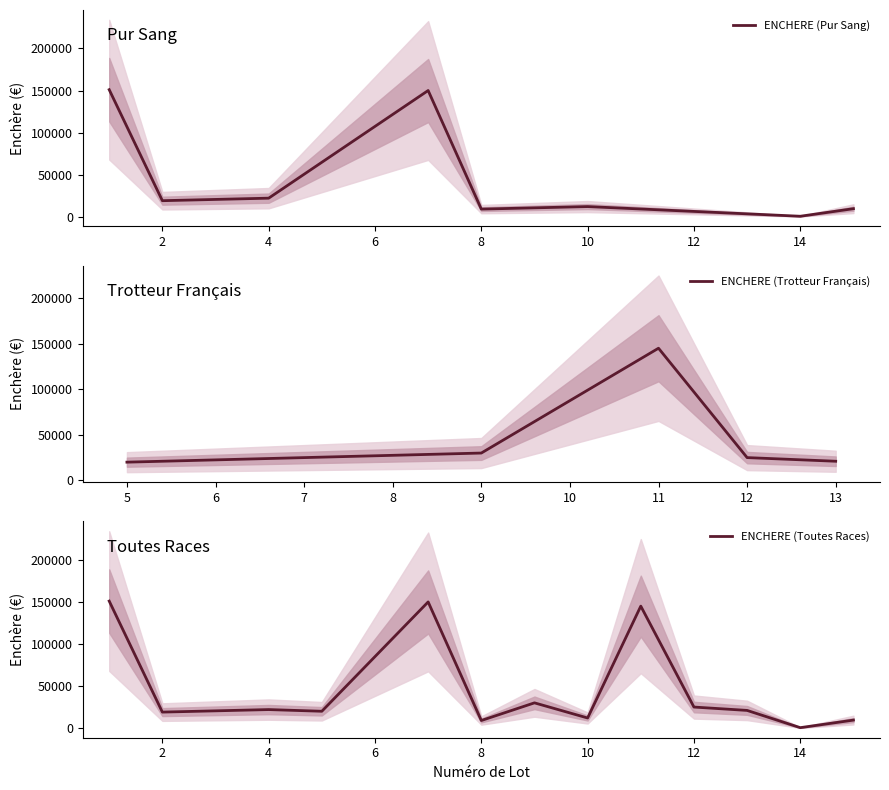

What is the ratio of the value at 13 to the value at 9?

0.7